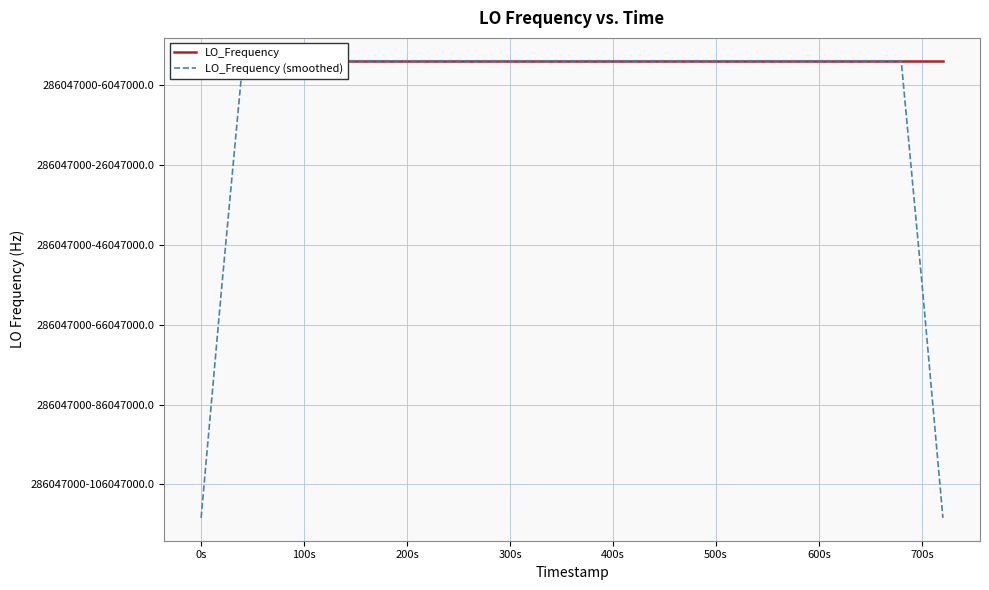

What are all the series names shown in the legend?

LO_Frequency, LO_Frequency (smoothed)